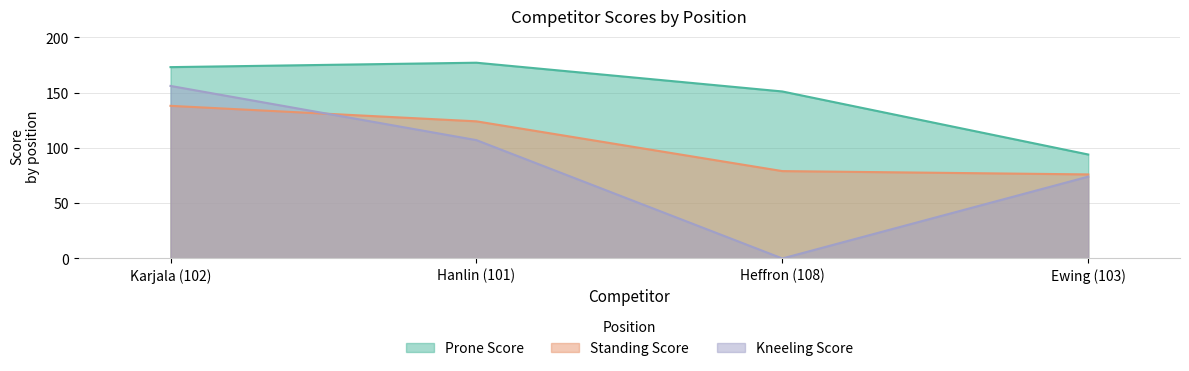

How many values in Kneeling Score are above zero?

3